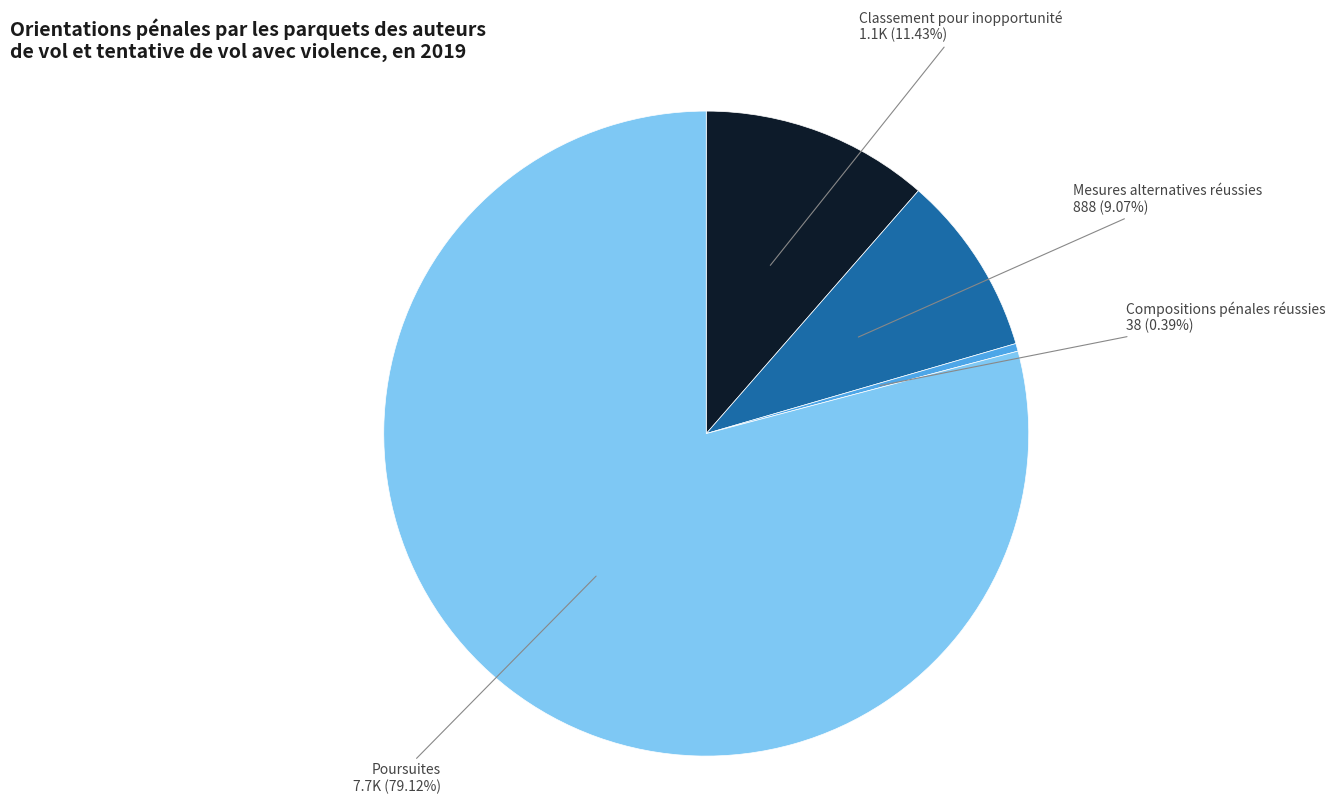

To the nearest percent, what is the difference between the Compositions pénales réussies and Mesures alternatives réussies slice percentages?

9%